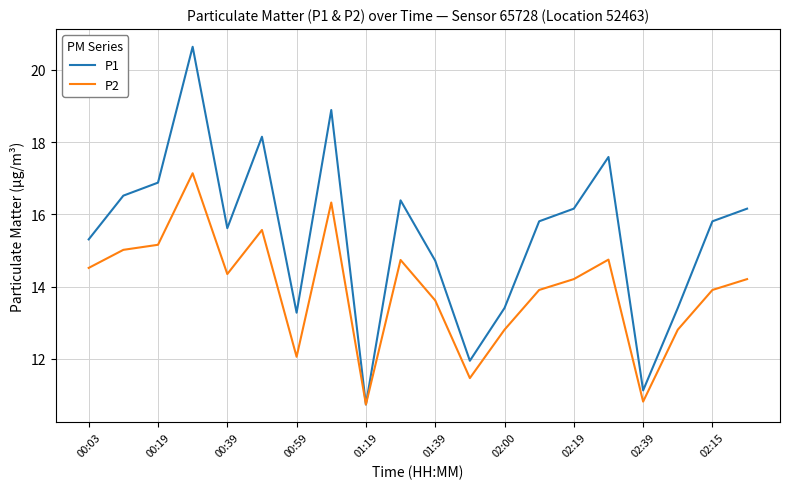

True or false: P1 has more than 1 points higher than both neighbors.

True